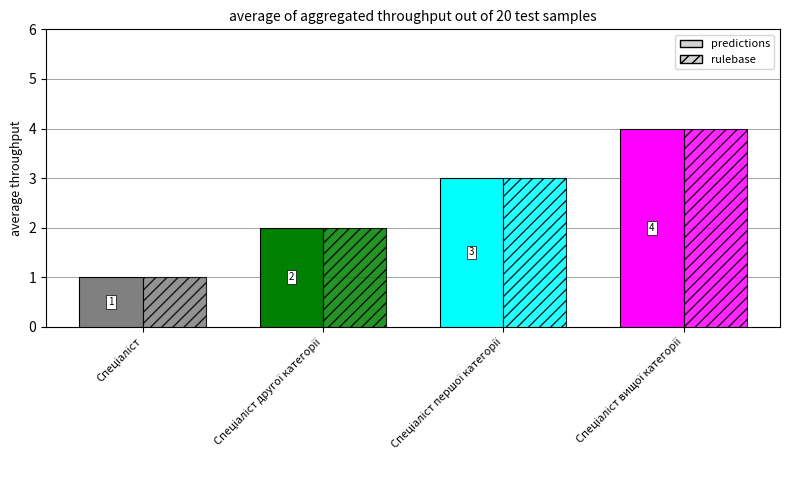

List the labels in order of rulebase value, largest first.

Спеціаліст вищої категорії, Спеціаліст першої категорії, Спеціаліст другої категорії, Спеціаліст